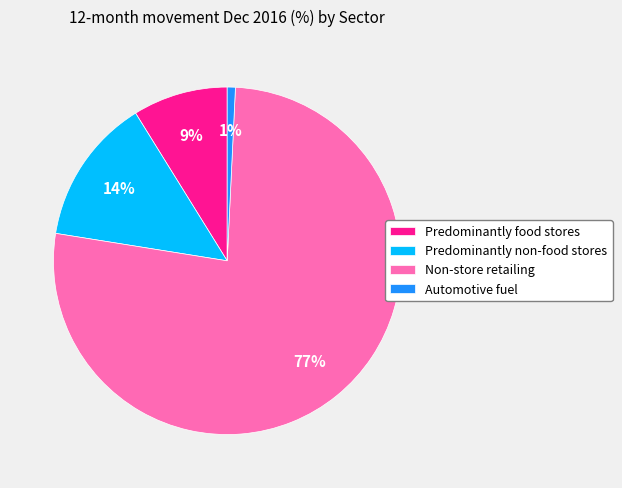

How many segments does this pie chart have?

4